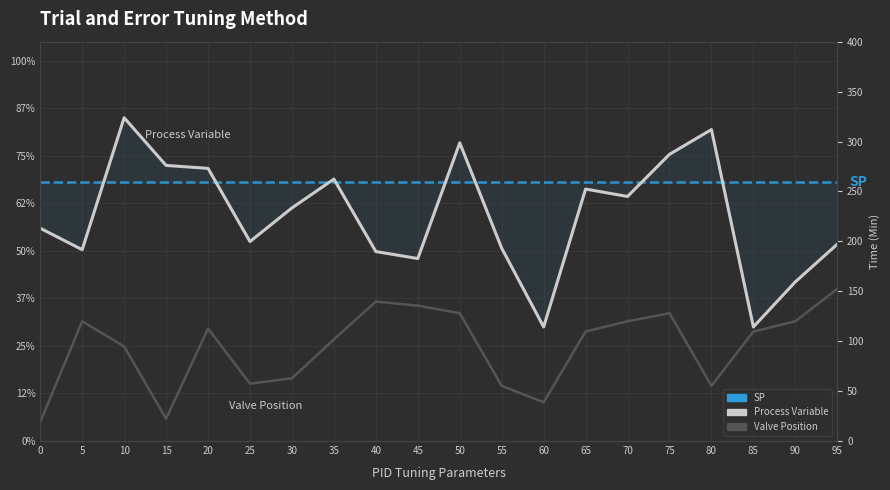

Reading left to right, what are all the values shown in this chart?

SP: 0.7	0.7	0.7	0.7	0.7	0.7	0.7	0.7	0.7	0.7	0.7	0.7	0.7	0.7	0.7	0.7	0.7	0.7	0.7	0.7
Process Variable: 0.6	0.5	0.9	0.7	0.7	0.5	0.6	0.7	0.5	0.5	0.8	0.5	0.3	0.7	0.6	0.8	0.8	0.3	0.4	0.5
Valve Position: 0.1	0.3	0.2	0.1	0.3	0.2	0.2	0.3	0.4	0.4	0.3	0.1	0.1	0.3	0.3	0.3	0.1	0.3	0.3	0.4